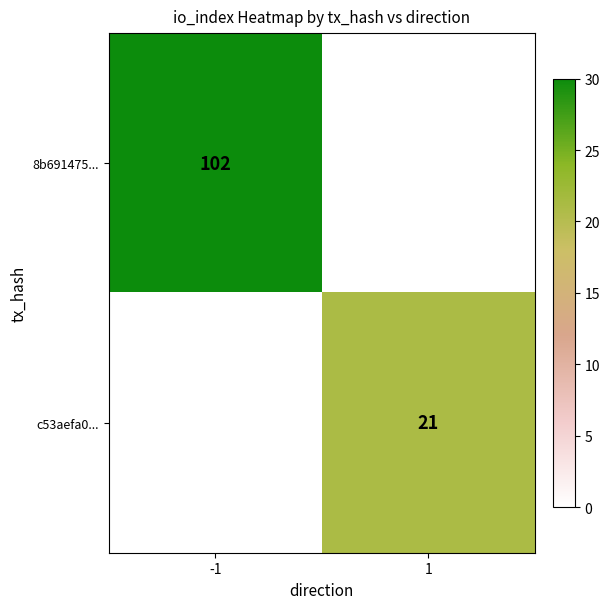

The c53aefa0... series shows 31 at 1. True or false?

False